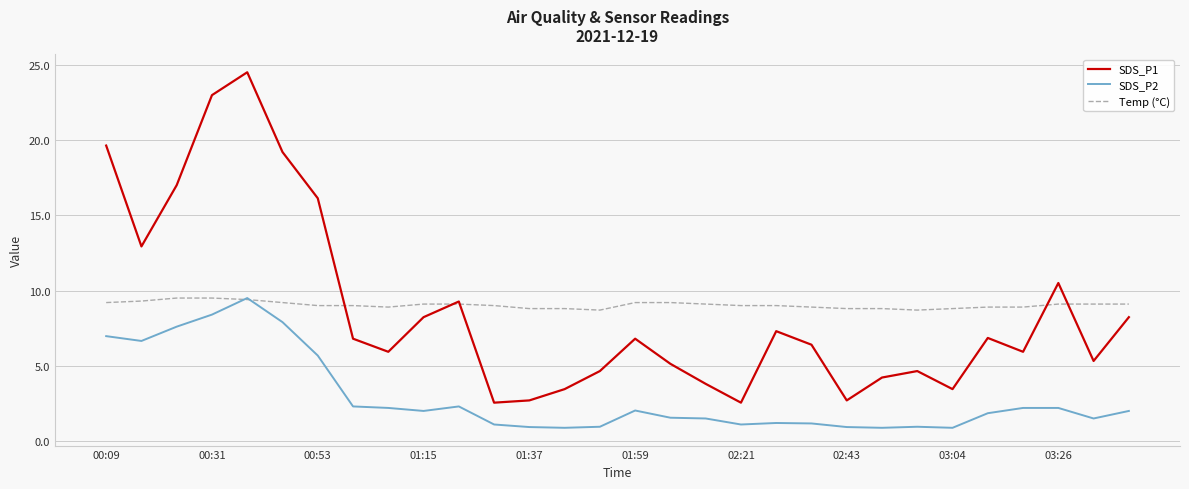

What is the minimum value shown in the chart?

0.9